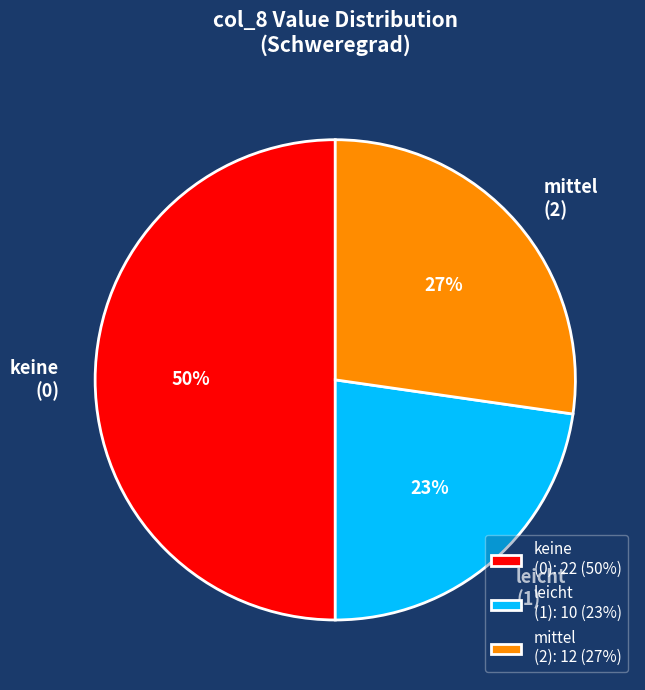

To the nearest percent, what is the difference between the largest and smallest slice percentages?

27%